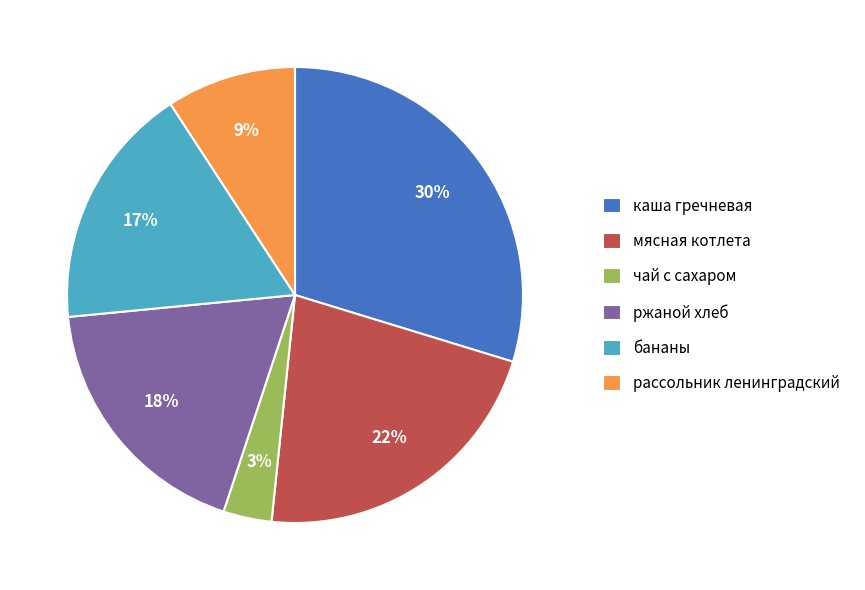

What is the ratio of the value at бананы to the value at ржаной хлеб?

0.9